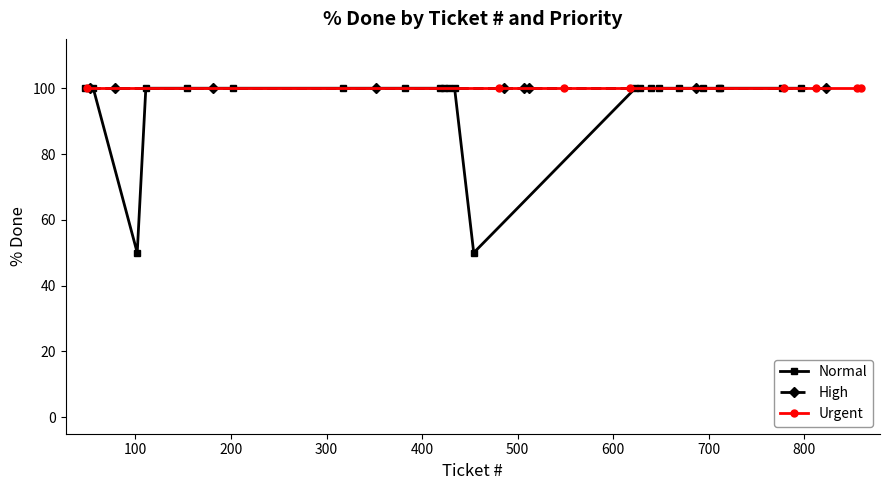

True or false: In Progress and Closed intersect in this chart.

False